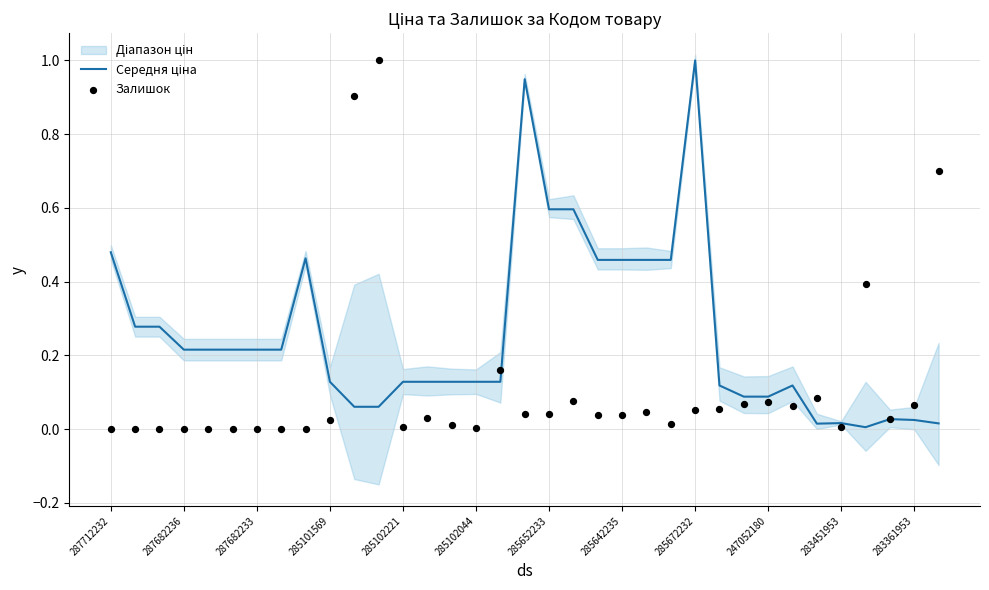

Which series contains the highest Y value?

Середня ціна